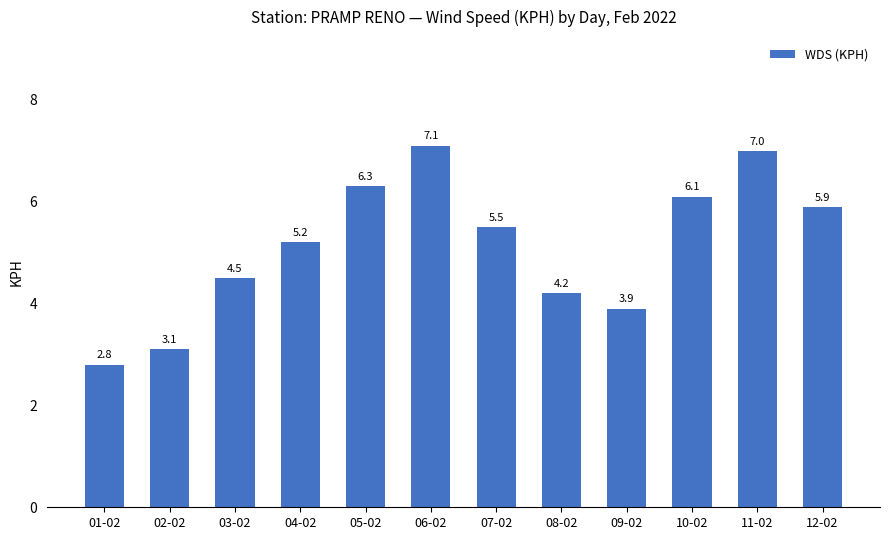

Approximately how many times larger is the value at 05-02 compared to 10-02?

1.0